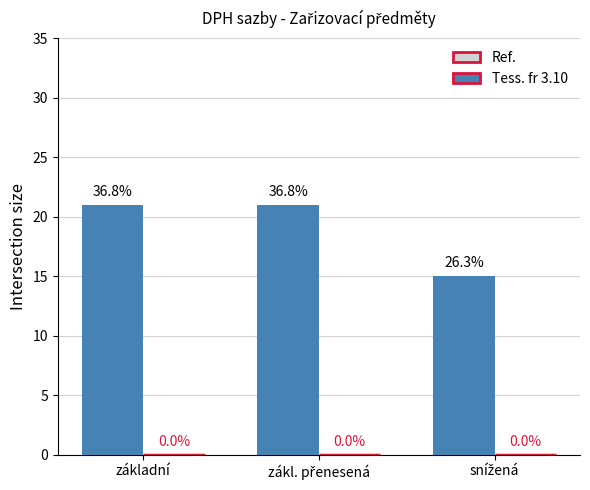

Between snížená and zákl. přenesená, which is larger?

zákl. přenesená